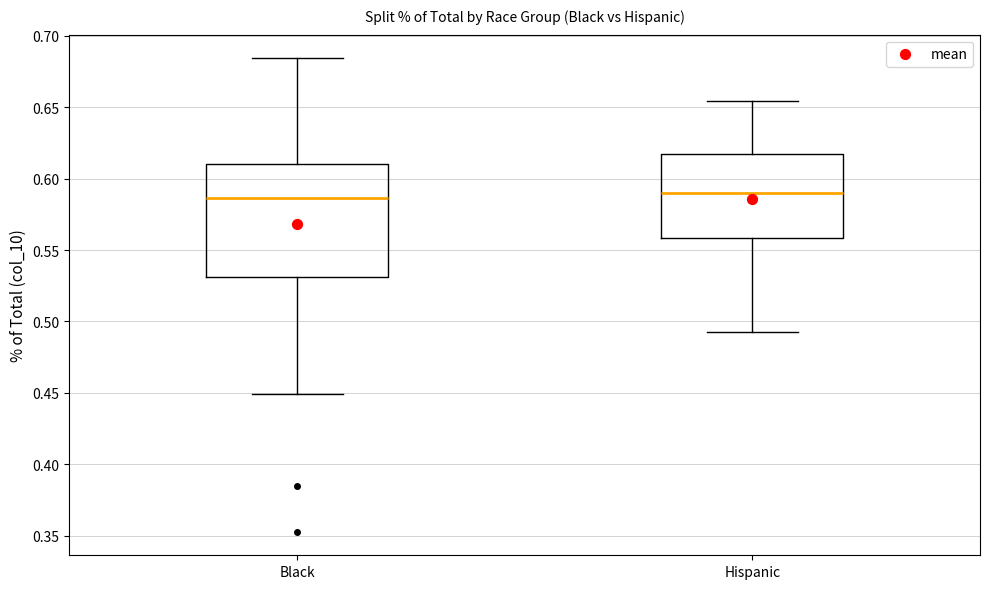

Where does the lower whisker of the box for Hispanic end on the y-axis? The values are not printed on the chart, so give them approximately, as read against the axis.

0.490